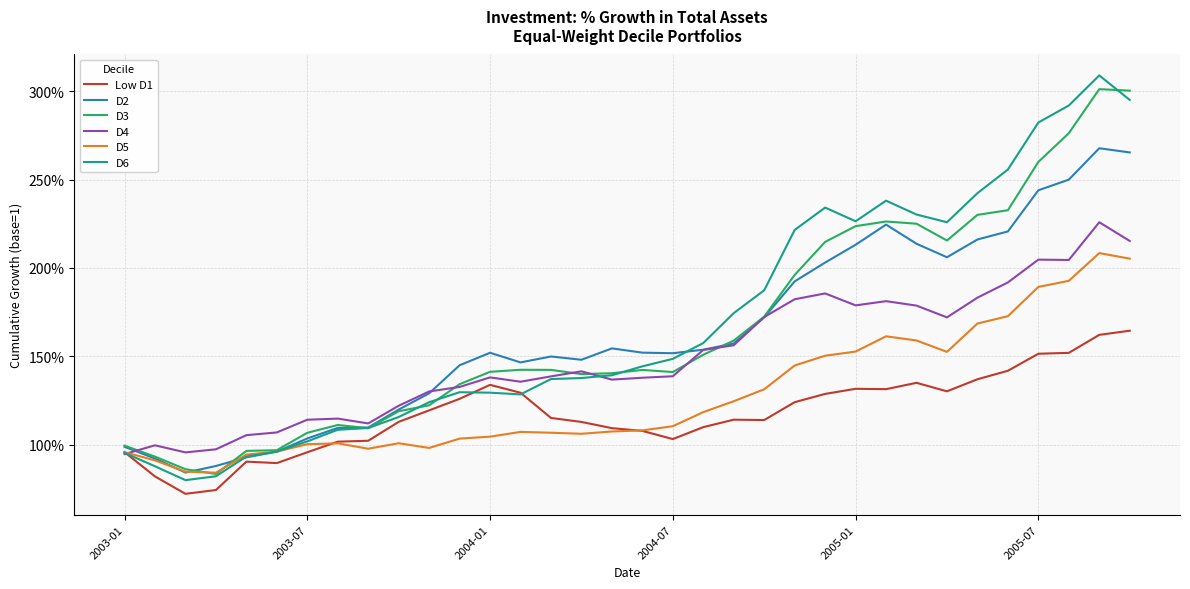

Which series ends up on top after the final intersection of D5 and D6?

D6